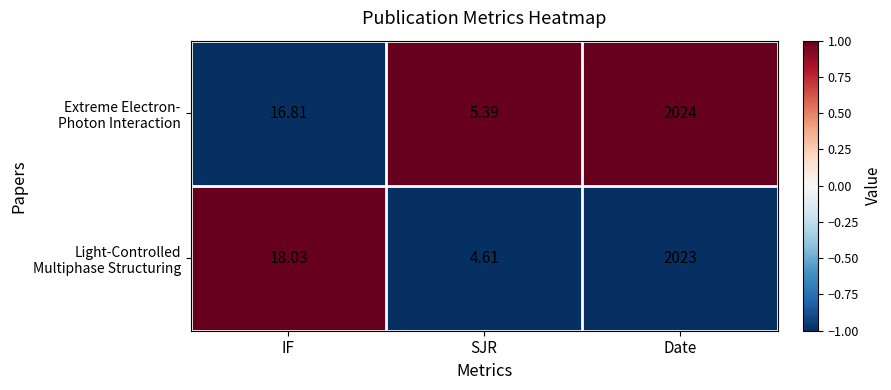

Which category has the lowest value across all series?

SJR